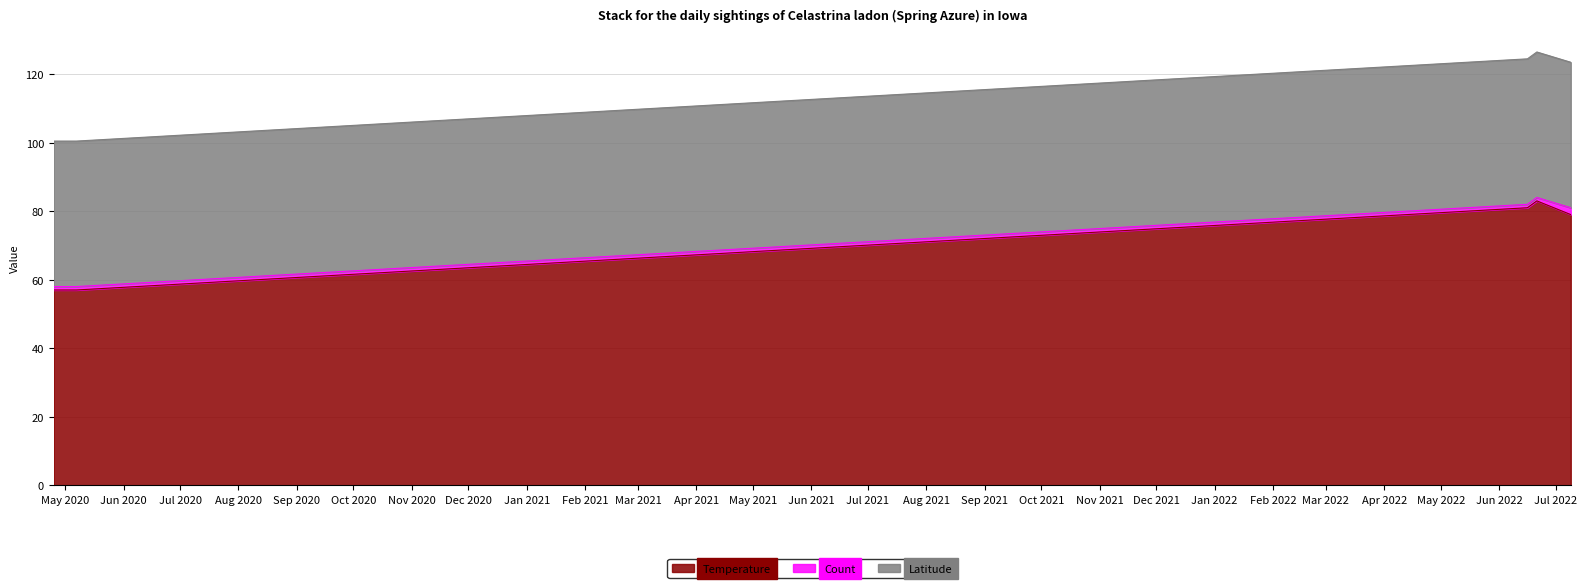

What is the sum of all Temperature values?

357.0